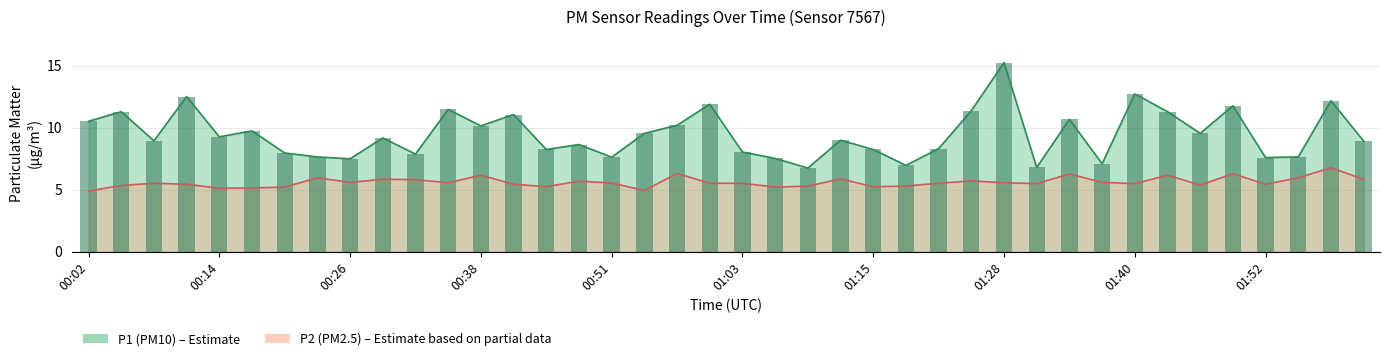

Between 01:28 and 02:02, which series saw the biggest shift?

P1